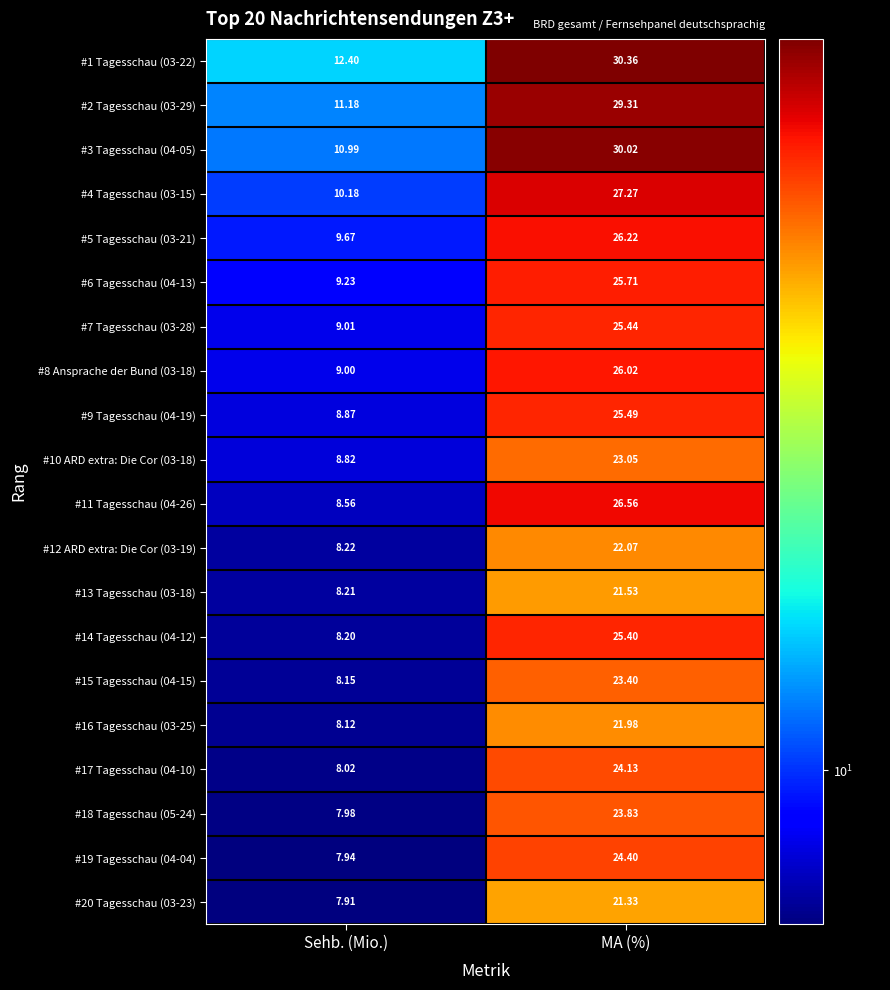

What is the maximum value shown in the chart?

30.4